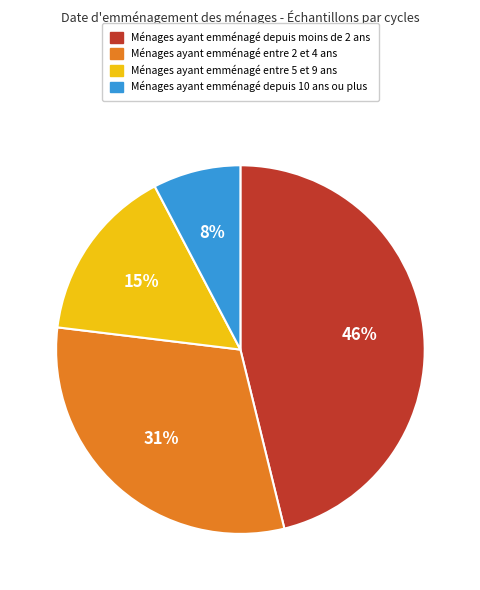

To the nearest percent, what portion does Ménages ayant emménagé depuis moins de 2 ans represent?

46%